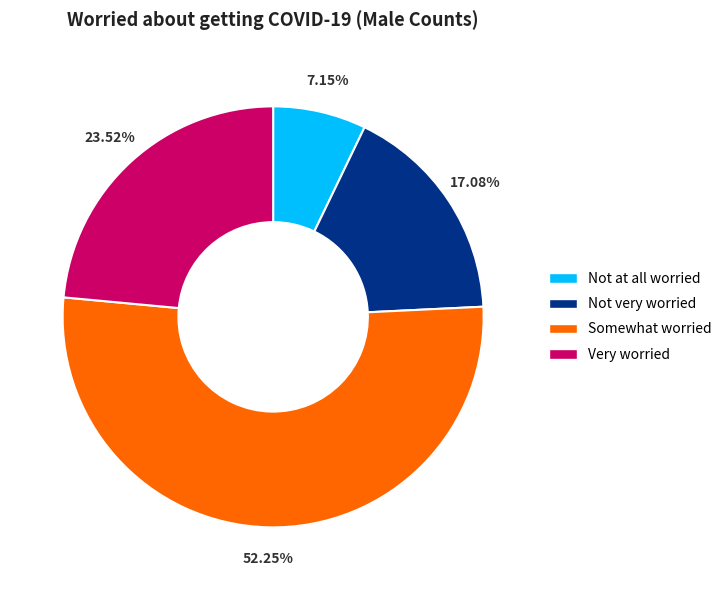

Which slice is the smallest?

Not at all worried